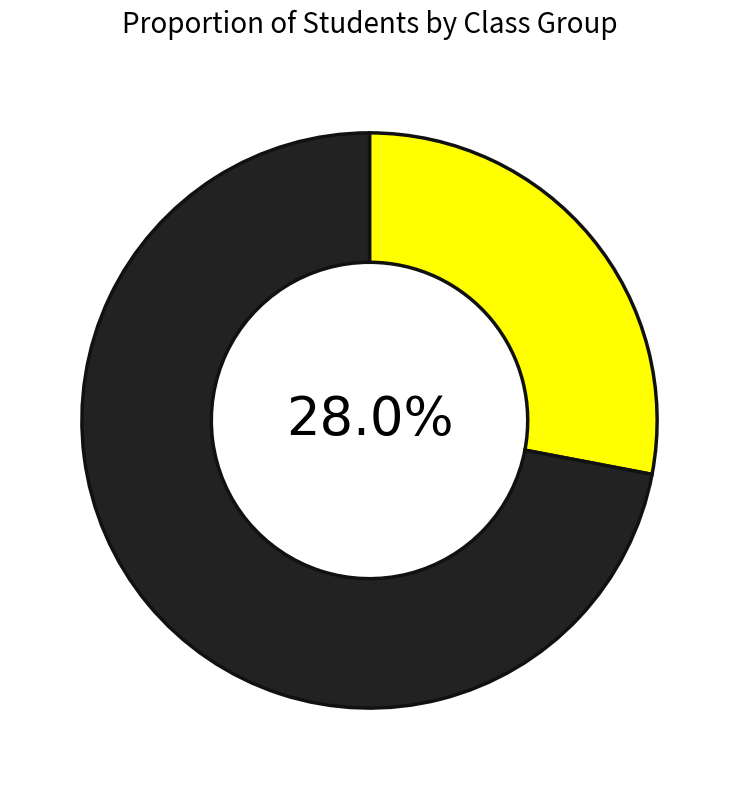

Does any single category account for the majority?

Yes